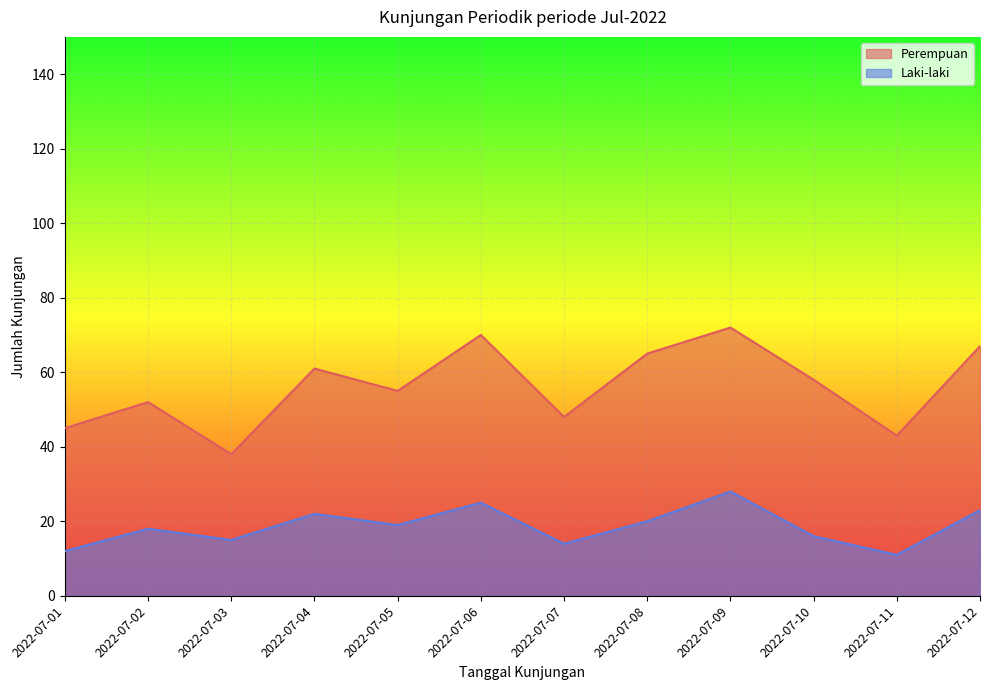

Read the Laki-laki value at 2022-07-11, to the nearest 5.

10